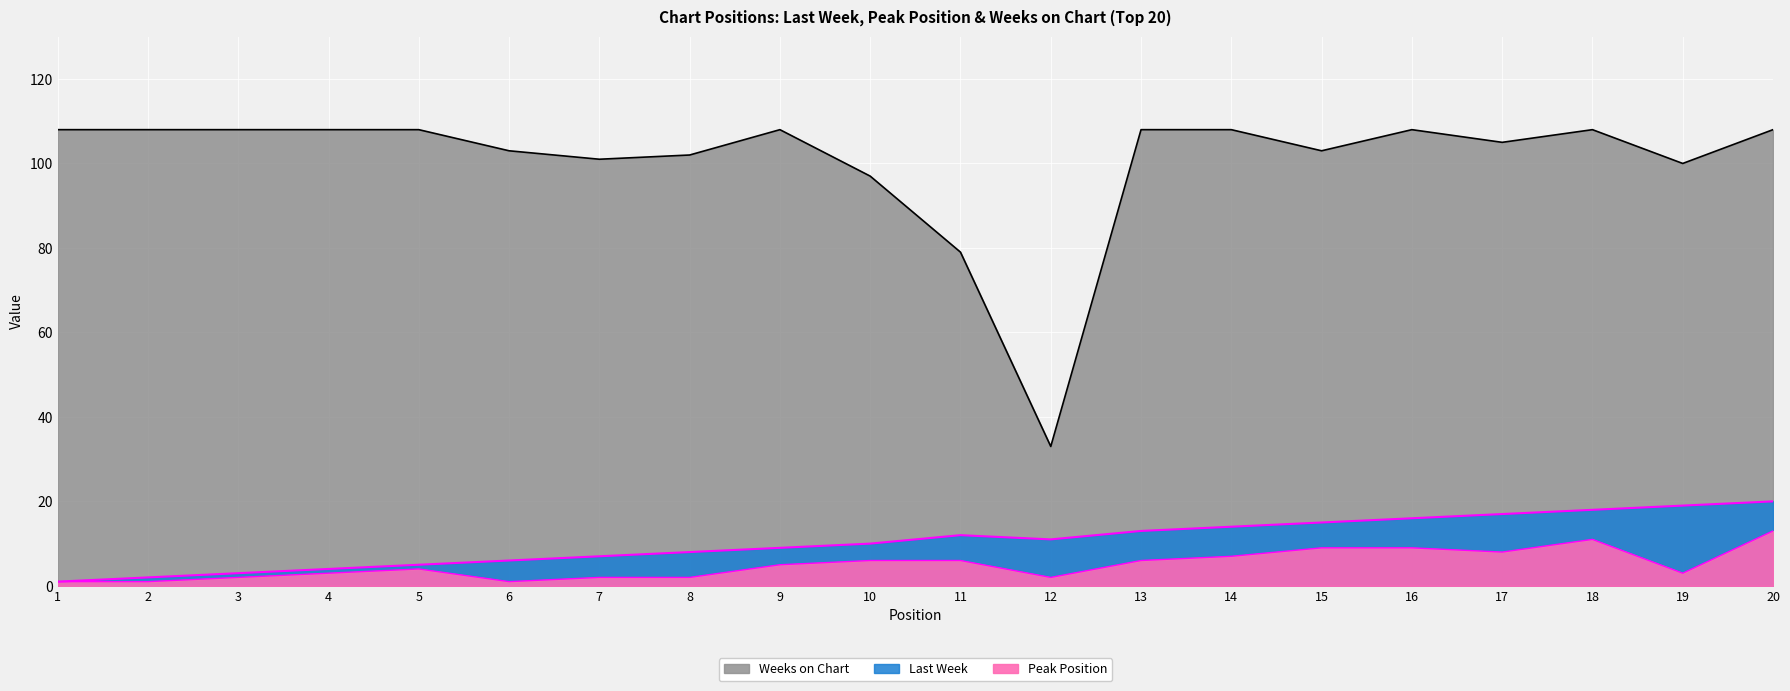

At which label does Weeks on Chart reach its minimum?

12